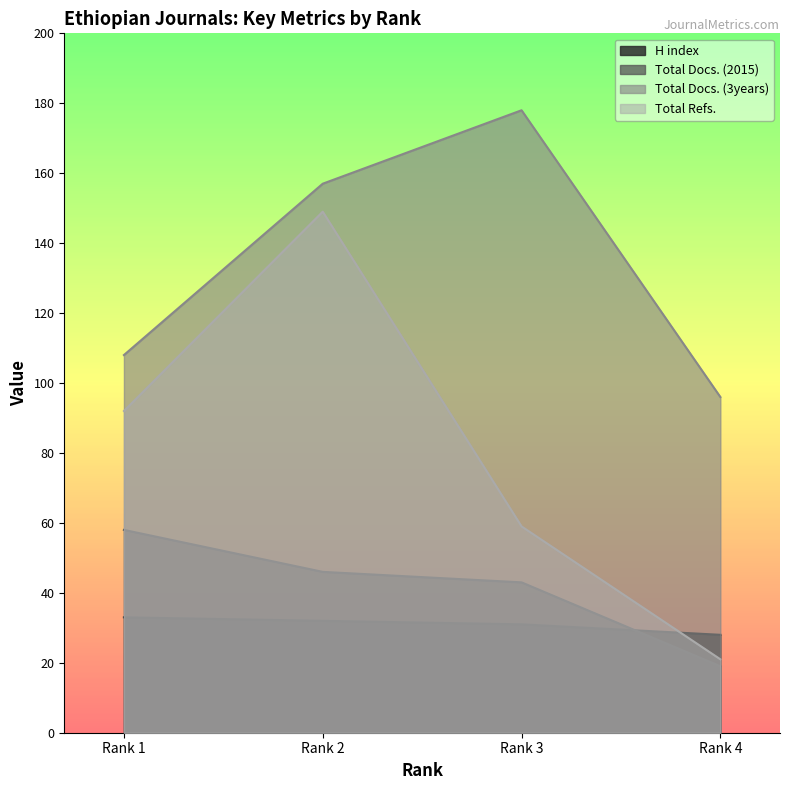

Rank the series by their maximum value, from lowest to highest.

H index, Total Docs. (2015), Total Refs., Total Docs. (3years)